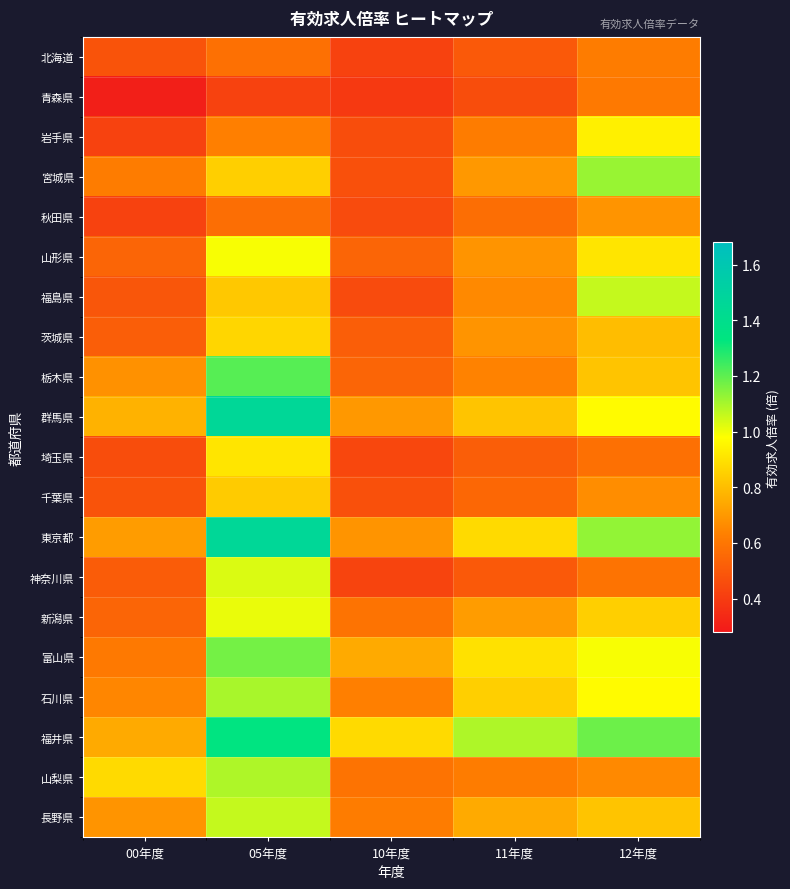

Reading left to right, transcribe all the data shown in this chart.

北海道: 00年度=0.5	05年度=0.6	10年度=0.4	11年度=0.5	12年度=0.6
青森県: 00年度=0.3	05年度=0.4	10年度=0.4	11年度=0.5	12年度=0.6
岩手県: 00年度=0.4	05年度=0.6	10年度=0.5	11年度=0.6	12年度=0.9
宮城県: 00年度=0.6	05年度=0.8	10年度=0.5	11年度=0.7	12年度=1.1
秋田県: 00年度=0.4	05年度=0.6	10年度=0.5	11年度=0.6	12年度=0.7
山形県: 00年度=0.5	05年度=1.0	10年度=0.5	11年度=0.7	12年度=0.9
福島県: 00年度=0.5	05年度=0.8	10年度=0.5	11年度=0.7	12年度=1.1
茨城県: 00年度=0.5	05年度=0.9	10年度=0.5	11年度=0.7	12年度=0.8
栃木県: 00年度=0.7	05年度=1.2	10年度=0.5	11年度=0.6	12年度=0.8
群馬県: 00年度=0.8	05年度=1.5	10年度=0.7	11年度=0.8	12年度=1.0
埼玉県: 00年度=0.5	05年度=0.9	10年度=0.4	11年度=0.5	12年度=0.6
千葉県: 00年度=0.5	05年度=0.8	10年度=0.5	11年度=0.6	12年度=0.7
東京都: 00年度=0.7	05年度=1.5	10年度=0.7	11年度=0.9	12年度=1.1
神奈川県: 00年度=0.5	05年度=1.0	10年度=0.4	11年度=0.5	12年度=0.6
新潟県: 00年度=0.5	05年度=1.0	10年度=0.6	11年度=0.7	12年度=0.8
富山県: 00年度=0.6	05年度=1.2	10年度=0.8	11年度=0.9	12年度=1.0
石川県: 00年度=0.7	05年度=1.1	10年度=0.6	11年度=0.8	12年度=1.0
福井県: 00年度=0.8	05年度=1.3	10年度=0.9	11年度=1.1	12年度=1.2
山梨県: 00年度=0.9	05年度=1.1	10年度=0.6	11年度=0.6	12年度=0.7
長野県: 00年度=0.7	05年度=1.1	10年度=0.6	11年度=0.8	12年度=0.8